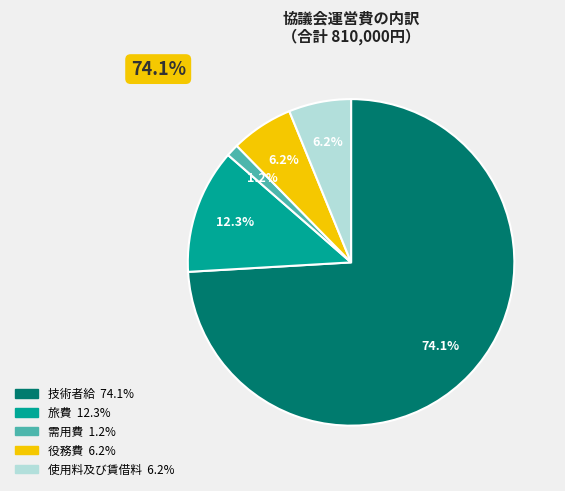

What is the largest slice in the pie chart?

技術者給